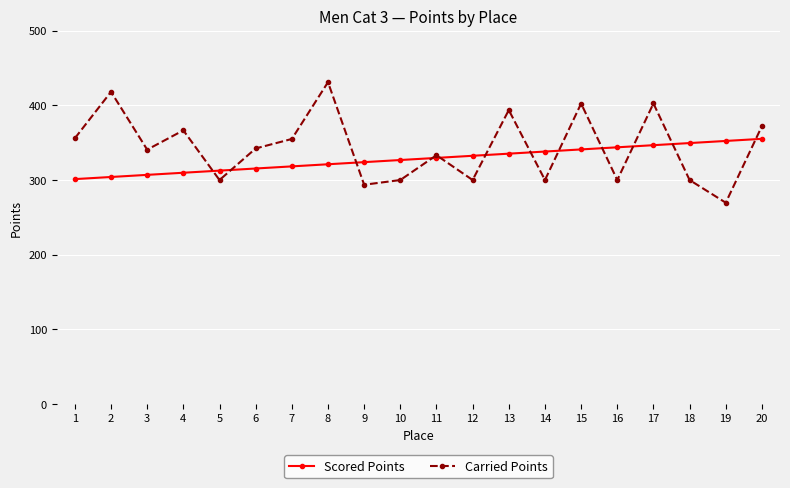

What is the difference between the Carried Points values at 20 and 10?

72.2